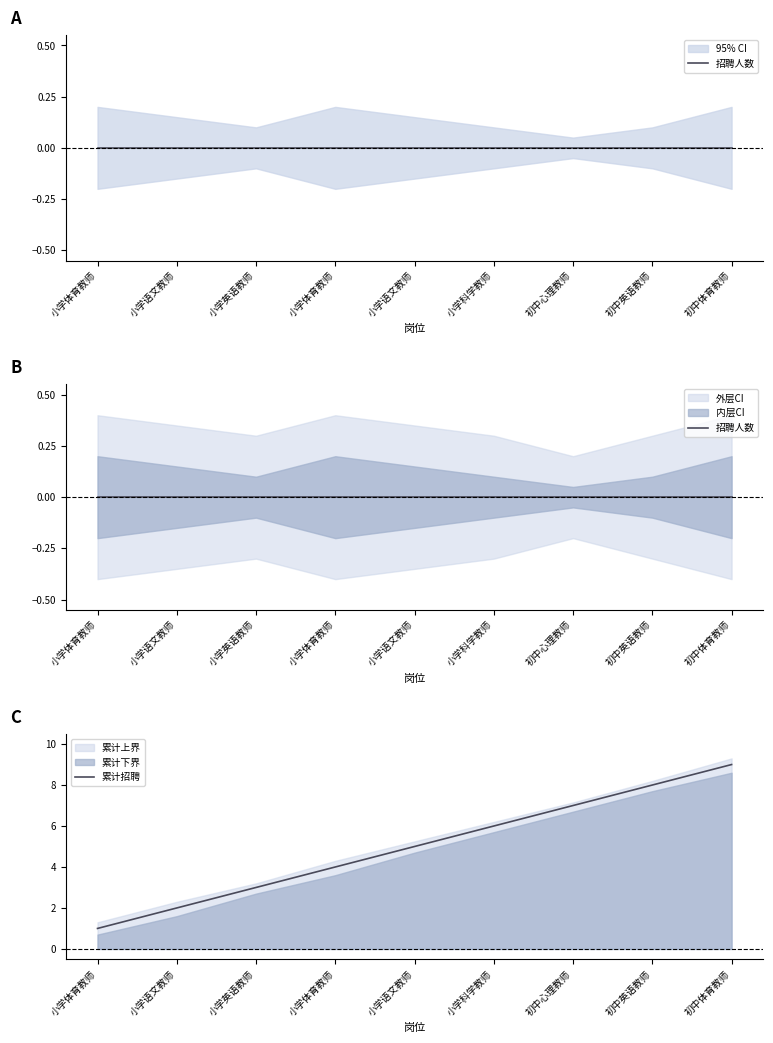

Reading left to right, extract all data points from this chart.

招聘人数: 0	0	0	0	0	0	0	0	0
累计招聘: 1	2	3	4	5	6	7	8	9